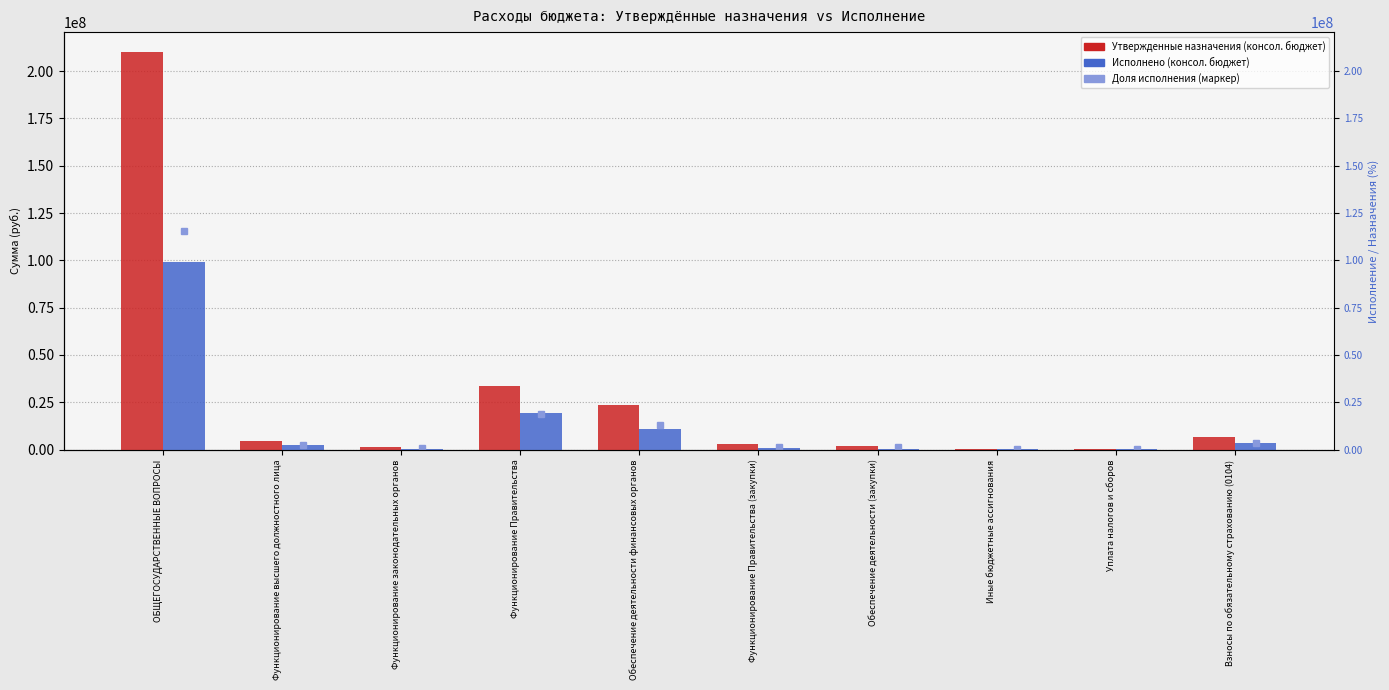

List the series in order of their overall mean, lowest first.

Исполнено (консол. бюджет), Утвержденные назначения (консол. бюджет)